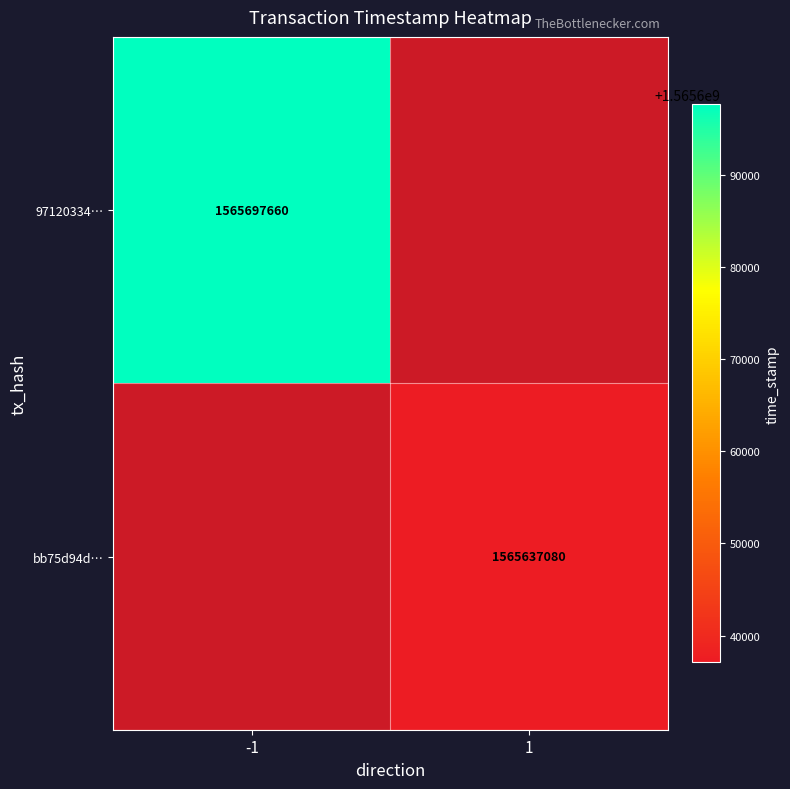

Is it true that bb75d94d… equals 1565637080 at 1?

True